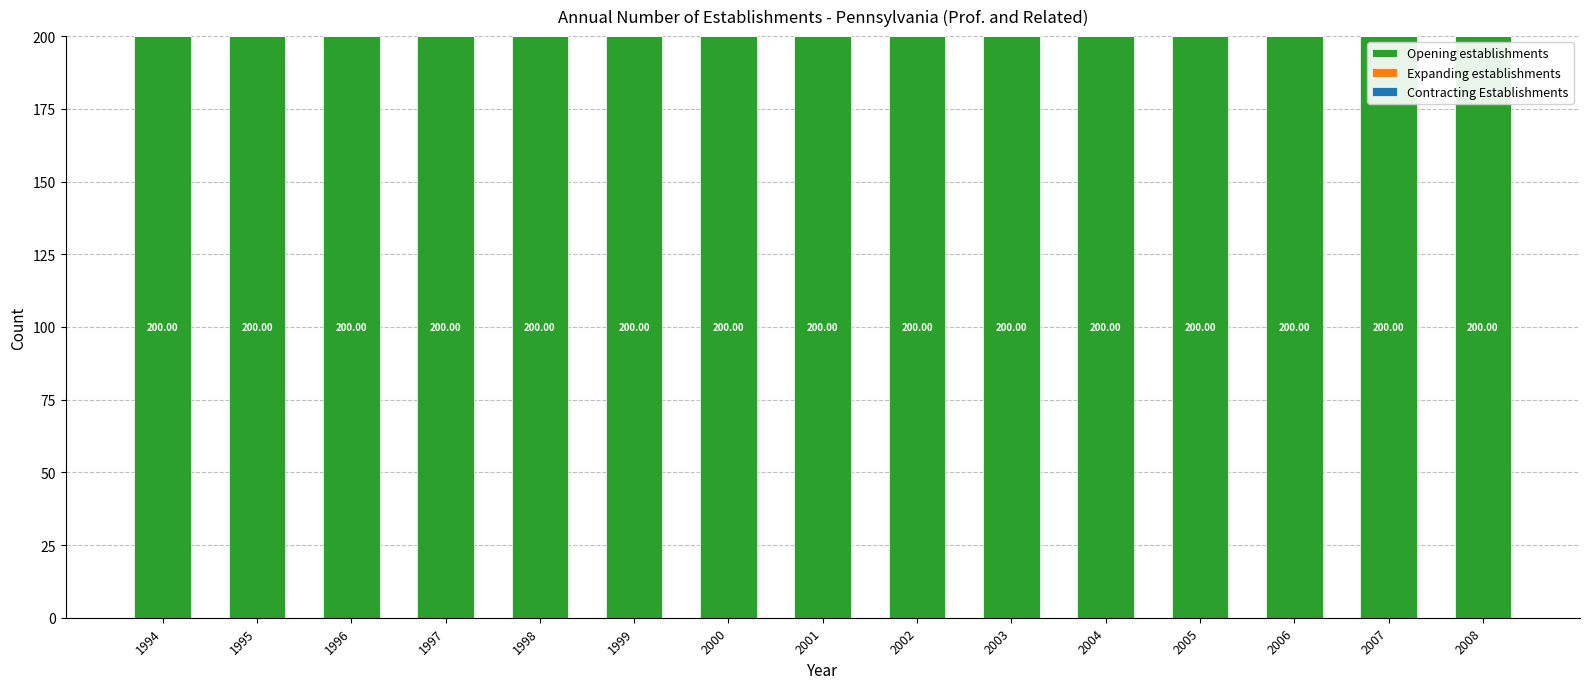

Reading left to right, extract all data points from this chart.

Opening establishments: 1994=200	1995=200	1996=200	1997=200	1998=200	1999=200	2000=200	2001=200	2002=200	2003=200	2004=200	2005=200	2006=200	2007=200	2008=200
Expanding establishments: 1994=0	1995=0	1996=0	1997=0	1998=0	1999=0	2000=0	2001=0	2002=0	2003=0	2004=0	2005=0	2006=0	2007=0	2008=0
Contracting Establishments: 1994=0	1995=0	1996=0	1997=0	1998=0	1999=0	2000=0	2001=0	2002=0	2003=0	2004=0	2005=0	2006=0	2007=0	2008=0